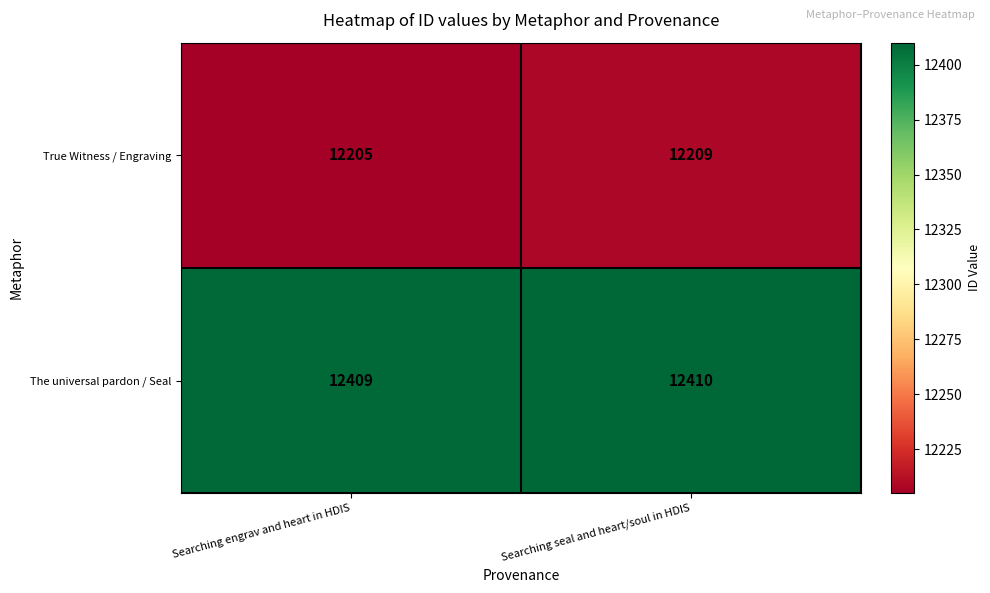

Reading left to right, extract all data points from this chart.

True Witness / Engraving: 12205	12209
The universal pardon / Seal: 12409	12410